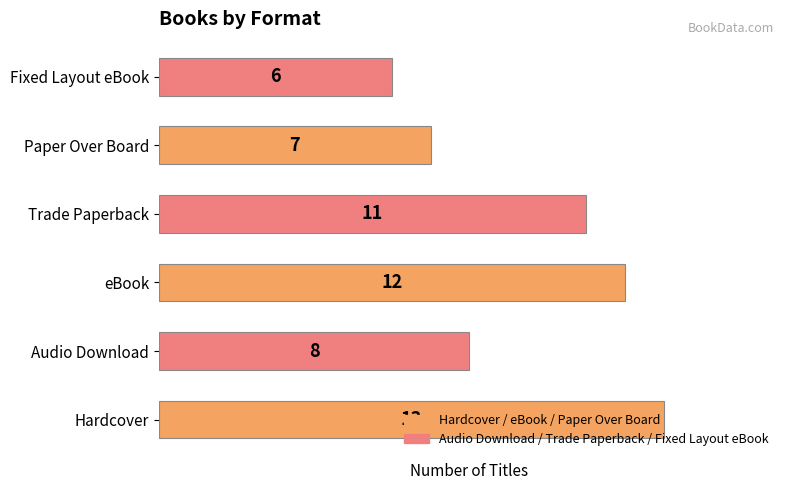

List the labels in order of value, smallest first.

Fixed Layout eBook, Paper Over Board, Audio Download, Trade Paperback, eBook, Hardcover